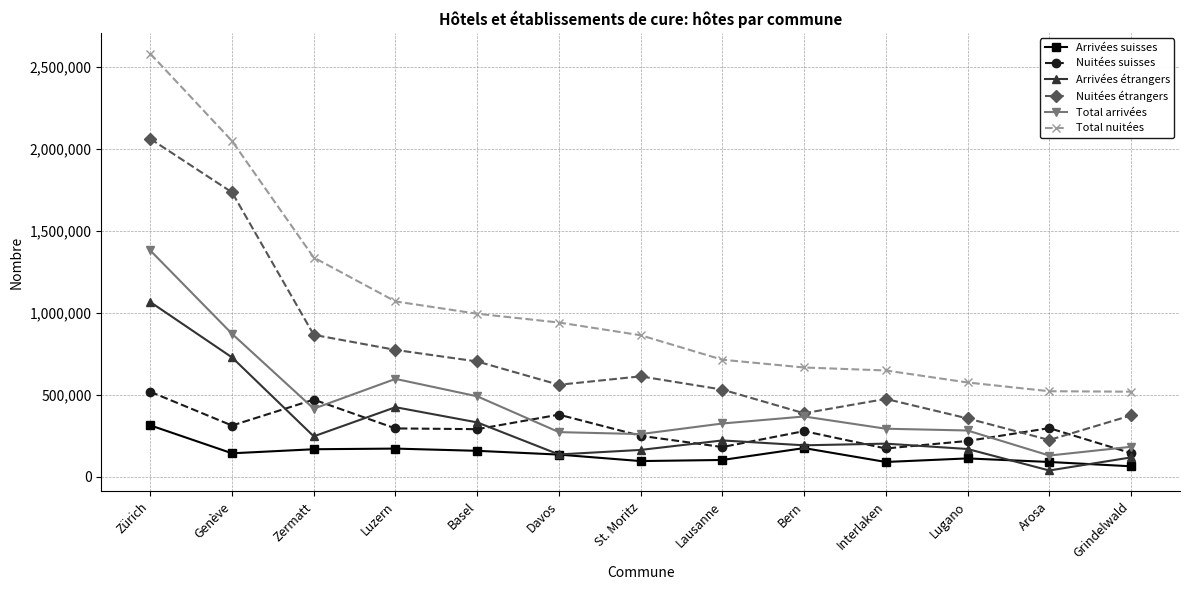

How many series are shown in this chart?

6